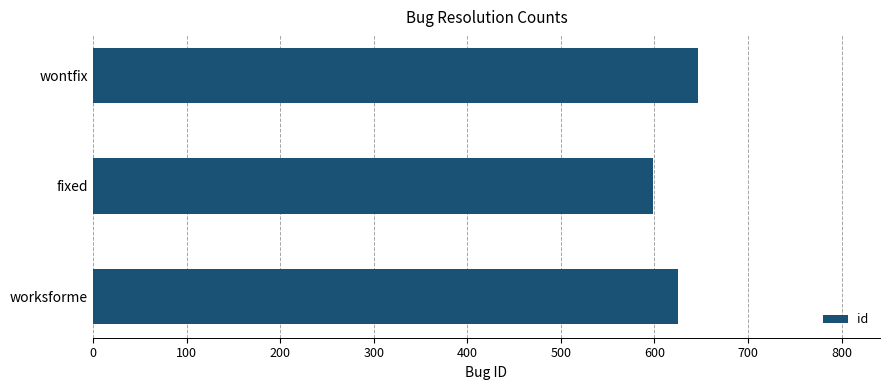

List the labels in order of value, largest first.

wontfix, worksforme, fixed